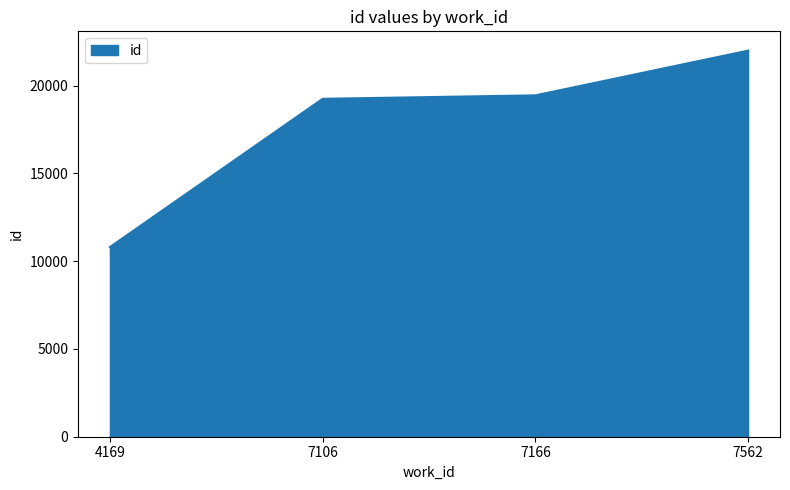

True or false: the data shows 19447 at 7166.

True